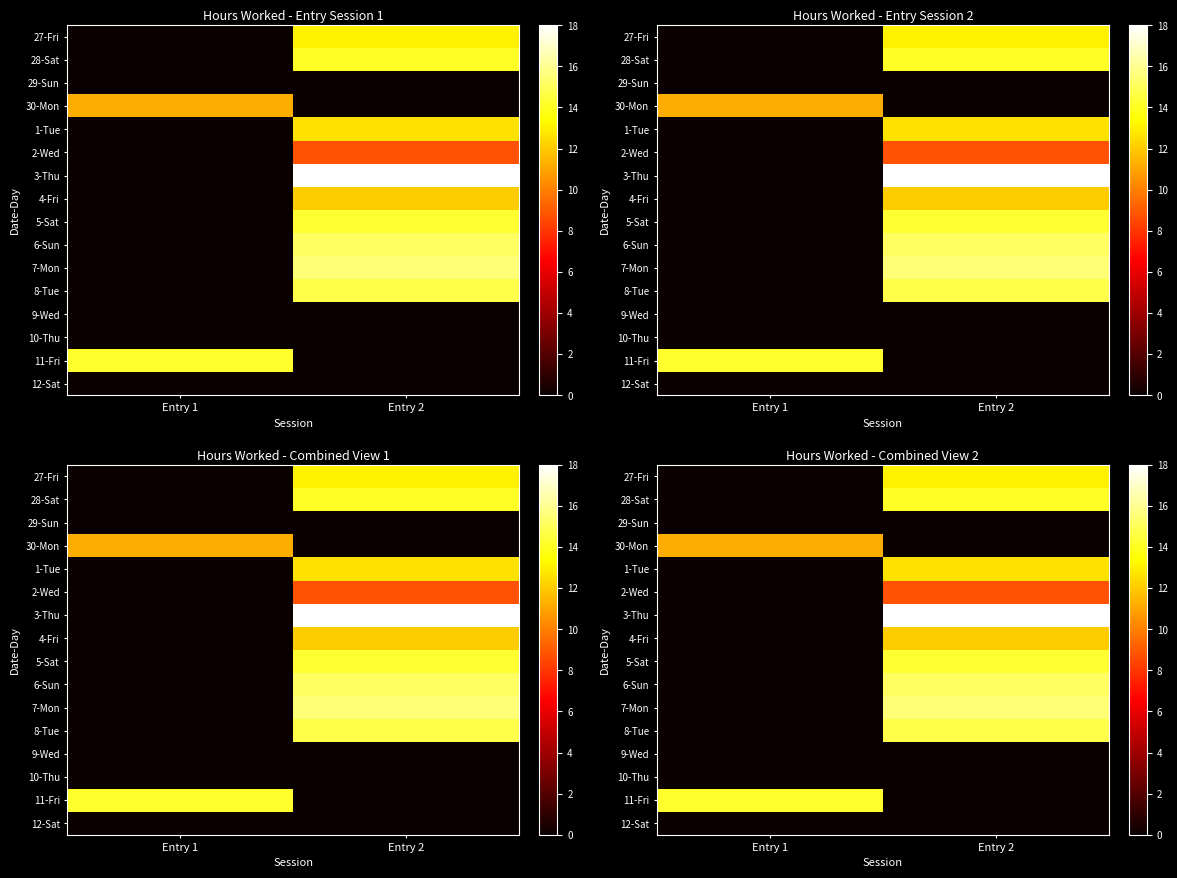

True or false: 29-Sun has a value of 0.0 at Entry 2.

True